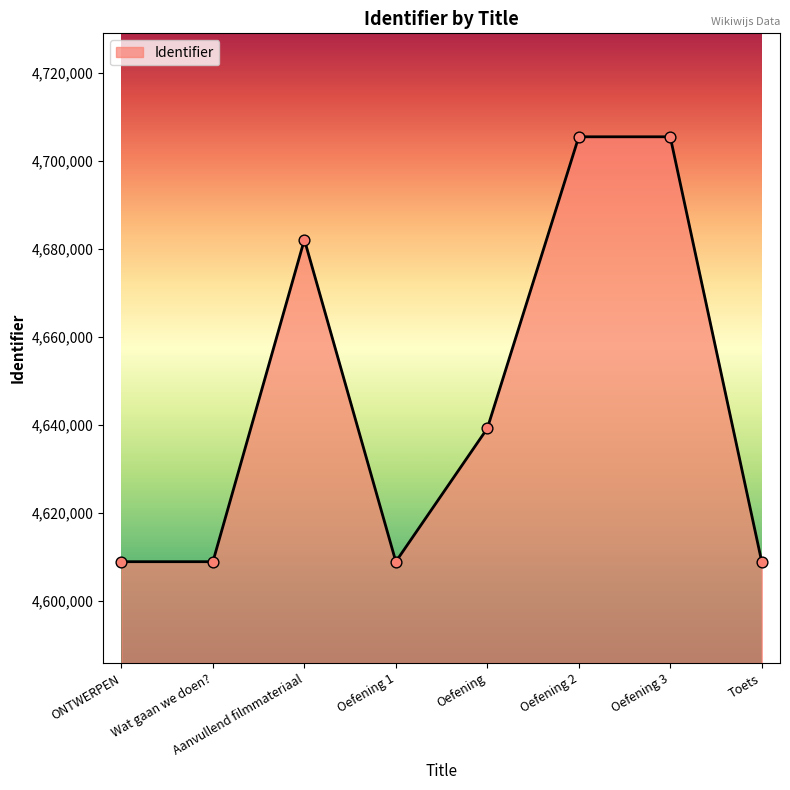

What is the change in value from ONTWERPEN to Aanvullend filmmateriaal?

+73241